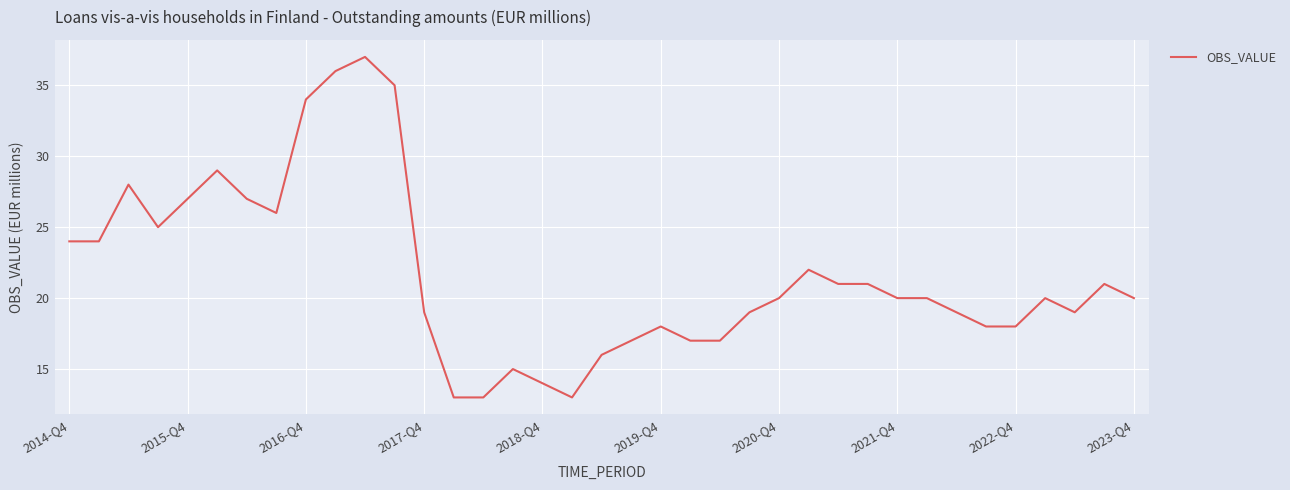

True or false: there are more than 2 points higher than both neighbors.

True